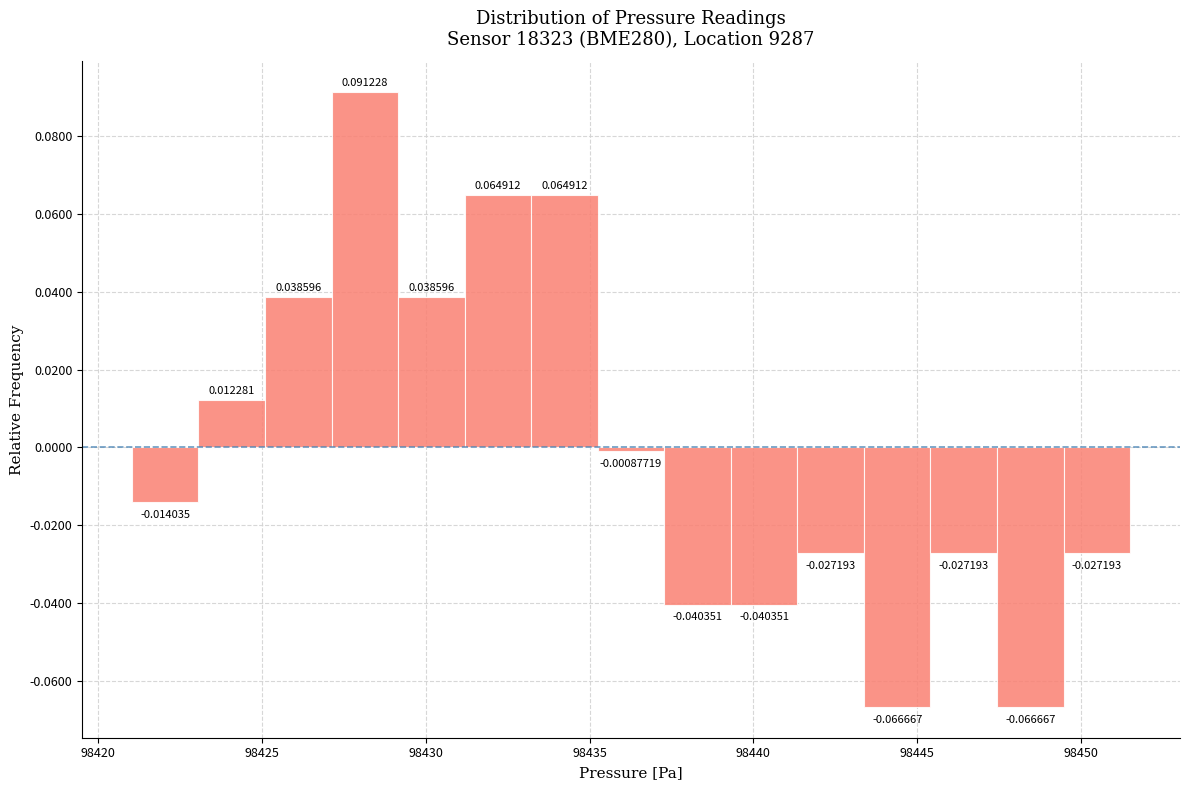

What is the height of the bar covering 98429.0 to 98431.0 on the x-axis? The bar edges are not printed on the chart, so give them approximately, as read against the axis.

0.03859649